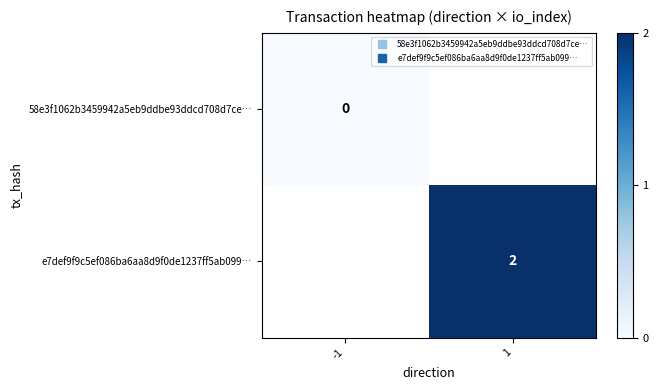

At -1, list the series in order from smallest to largest.

58e3f1062b3459942a5eb9ddbe93ddcd708d7ce…, e7def9f9c5ef086ba6aa8d9f0de1237ff5ab099…